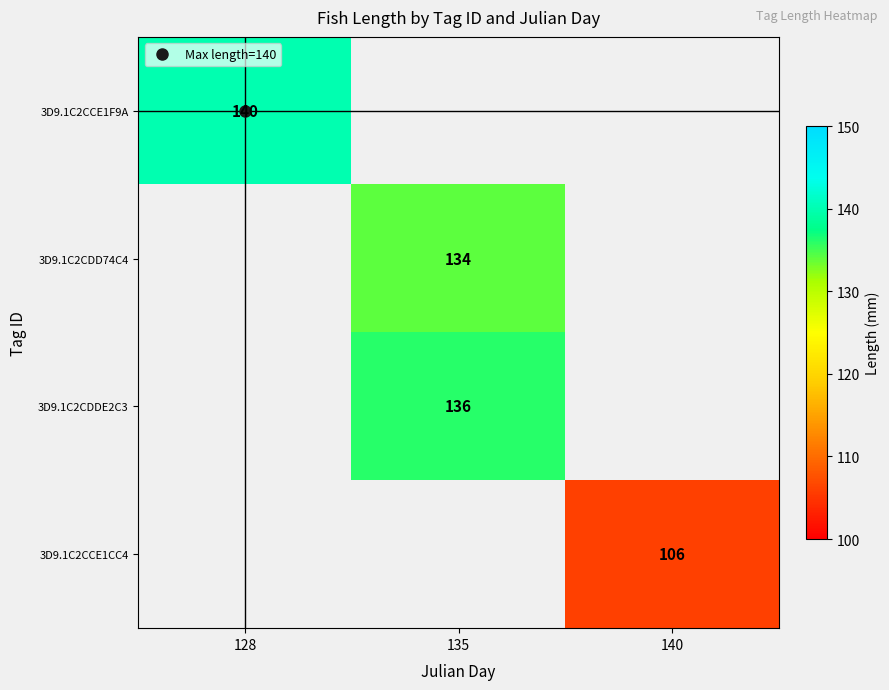

True or false: 3D9.1C2CDDE2C3 has a value of 136.0 at 135.

True